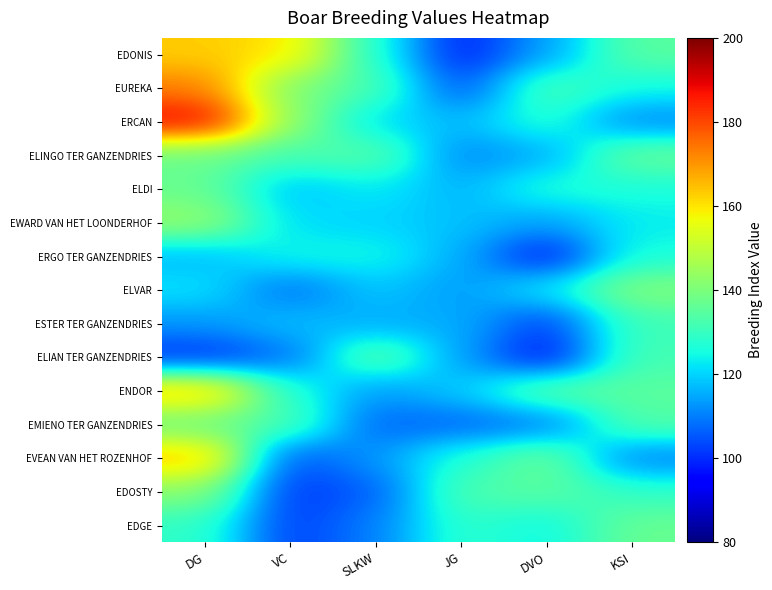

Reading right to left, list all the values displayed in this chart.

EDONIS: KSI=135	DVO=114	JG=98	SLKW=127	VC=160	DG=163
EUREKA: KSI=125	DVO=133	JG=104	SLKW=133	VC=140	DG=173
ERCAN: KSI=111	DVO=128	JG=117	SLKW=121	VC=143	DG=189
ELINGO TER GANZENDRIES: KSI=137	DVO=115	JG=111	SLKW=135	VC=132	DG=137
ELDI: KSI=126	DVO=127	JG=116	SLKW=123	VC=118	DG=137
EWARD VAN HET LOONDERHOF: KSI=123	DVO=114	JG=118	SLKW=120	VC=121	DG=144
ERGO TER GANZENDRIES: KSI=126	DVO=97	JG=116	SLKW=125	VC=125	DG=117
ELVAR: KSI=141	DVO=123	JG=113	SLKW=119	VC=108	DG=122
ESTER TER GANZENDRIES: KSI=131	DVO=102	JG=116	SLKW=115	VC=118	DG=113
ELIAN TER GANZENDRIES: KSI=132	DVO=96	JG=114	SLKW=137	VC=108	DG=100
ENDOR: KSI=135	DVO=136	JG=119	SLKW=113	VC=127	DG=165
EMIENO TER GANZENDRIES: KSI=134	DVO=109	JG=107	SLKW=107	VC=133	DG=137
EVEAN VAN HET ROZENHOF: KSI=110	DVO=138	JG=127	SLKW=113	VC=104	DG=165
EDOSTY: KSI=129	DVO=135	JG=133	SLKW=106	VC=101	DG=142
EDGE: KSI=137	DVO=124	JG=129	SLKW=110	VC=102	DG=129